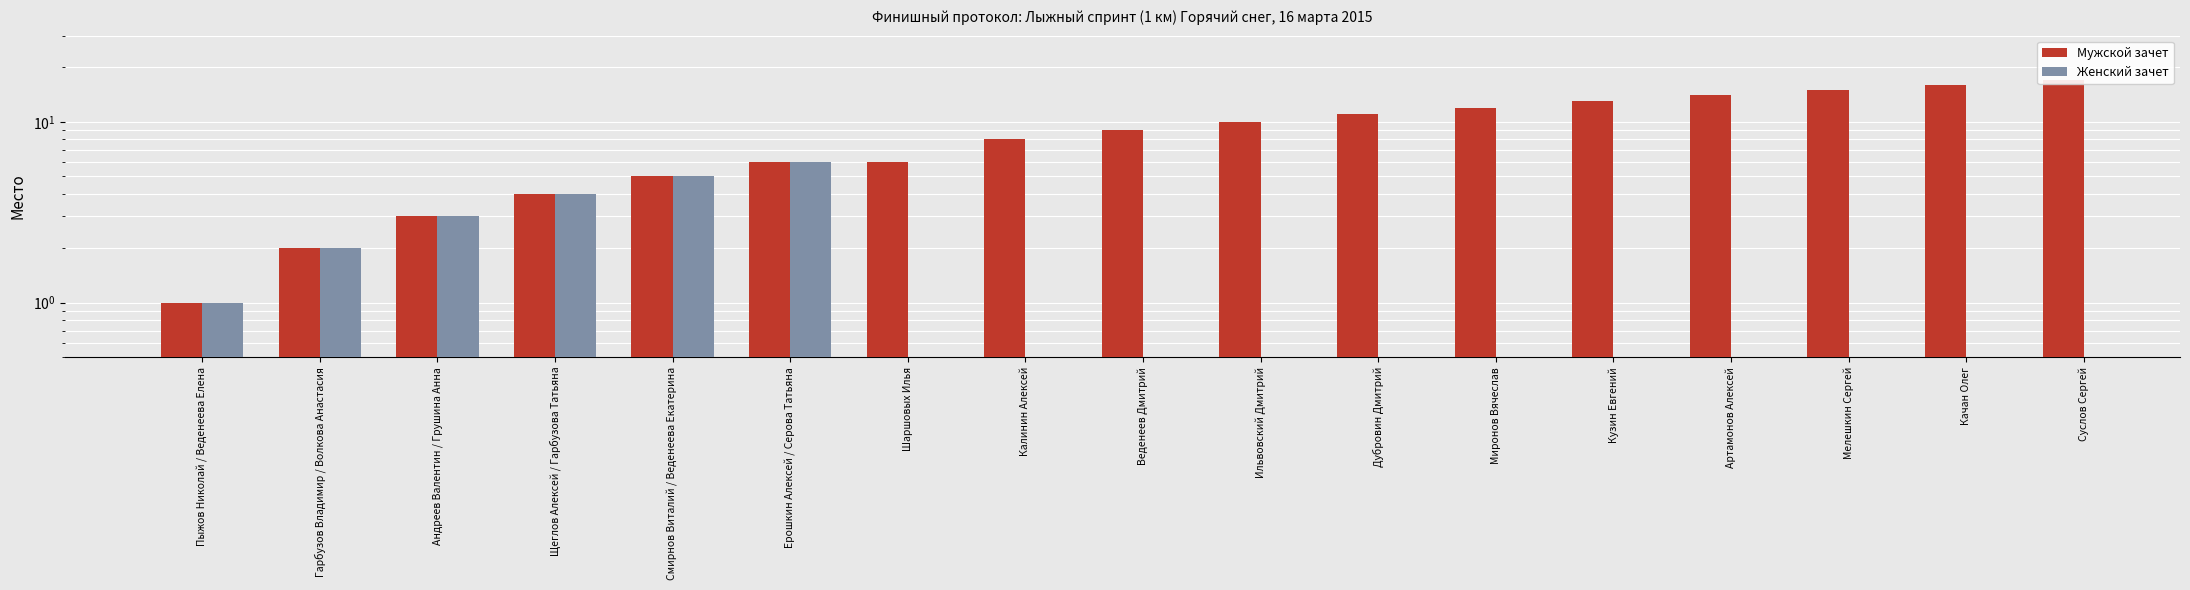

What is the maximum value for Мужской зачет?

17.0